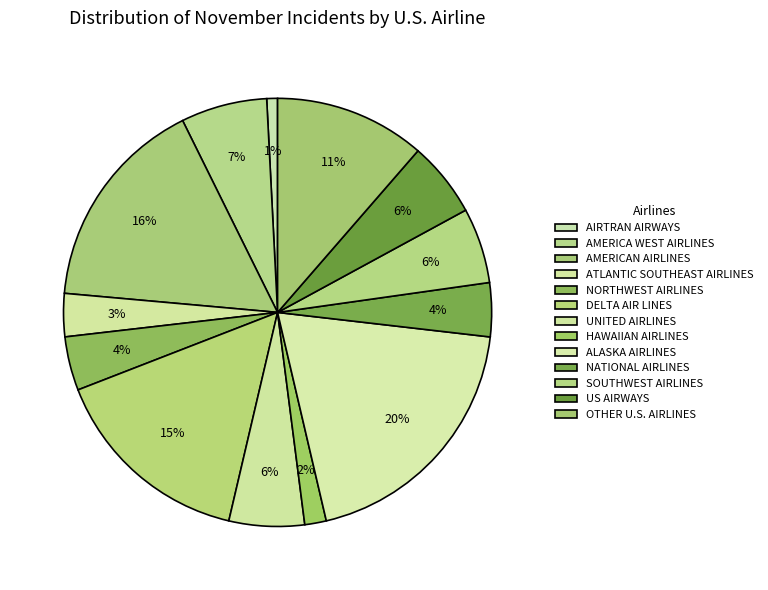

To the nearest percent, what is the combined percentage of AIRTRAN AIRWAYS and AMERICAN AIRLINES?

17%